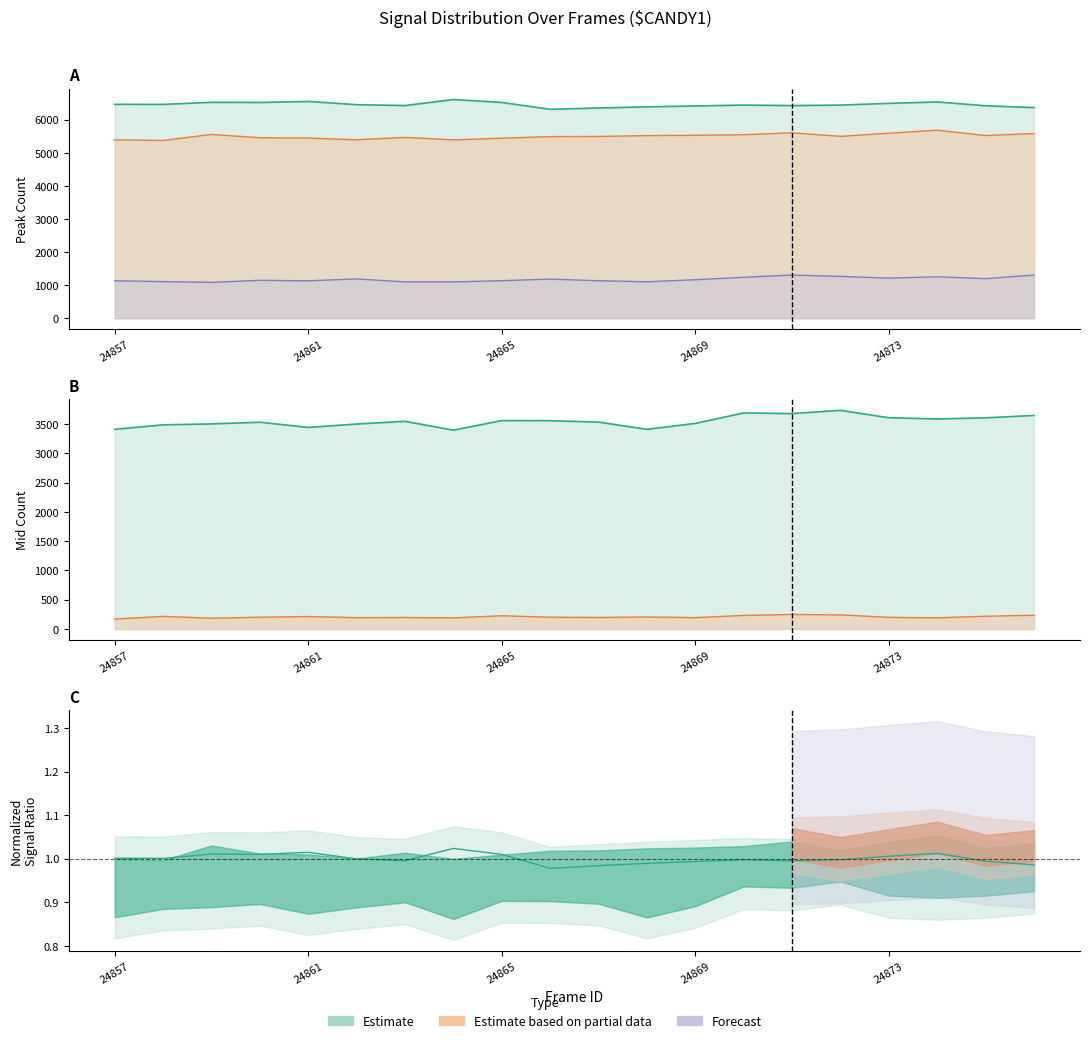

What is the spread (max minus min) of values at 24866?

5487.0